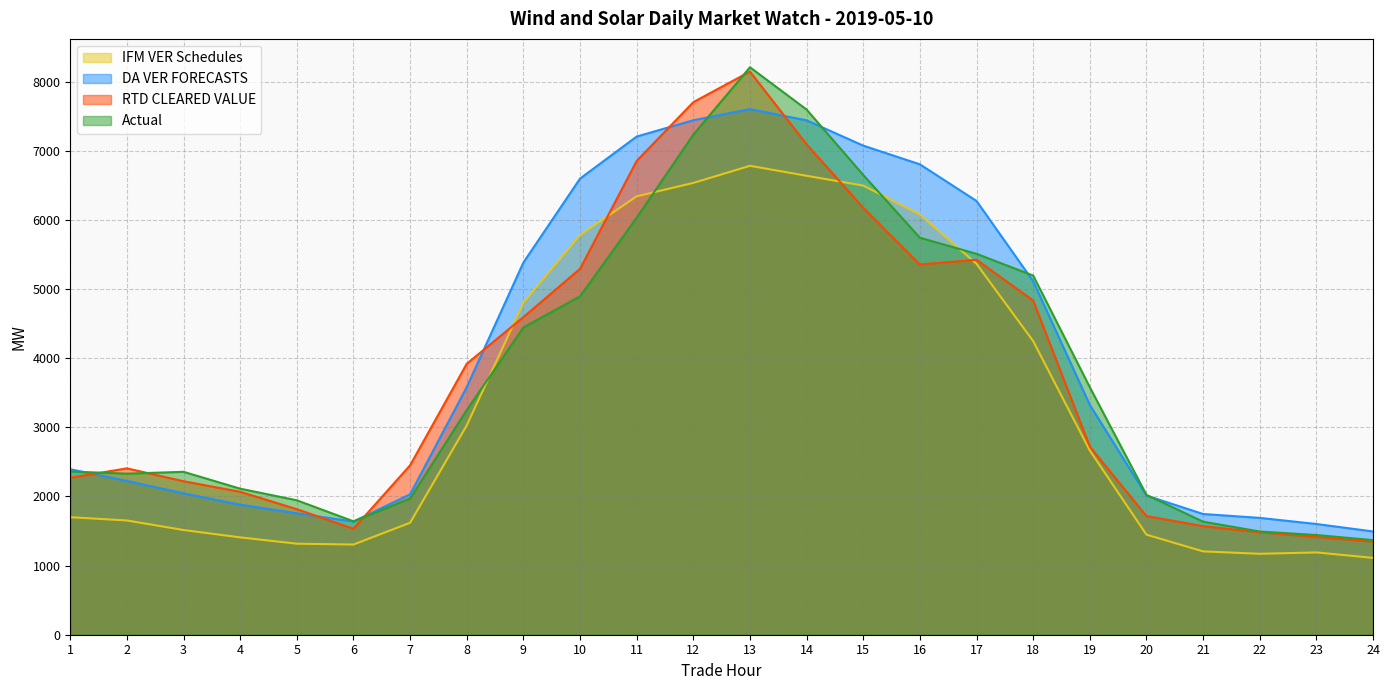

In IFM VER Schedules, how many points are higher than both neighbors (excluding endpoints)?

2